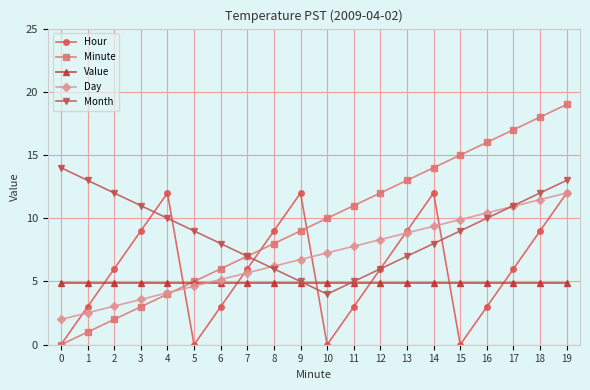

What is the spread (max minus min) of values at 7?

2.1